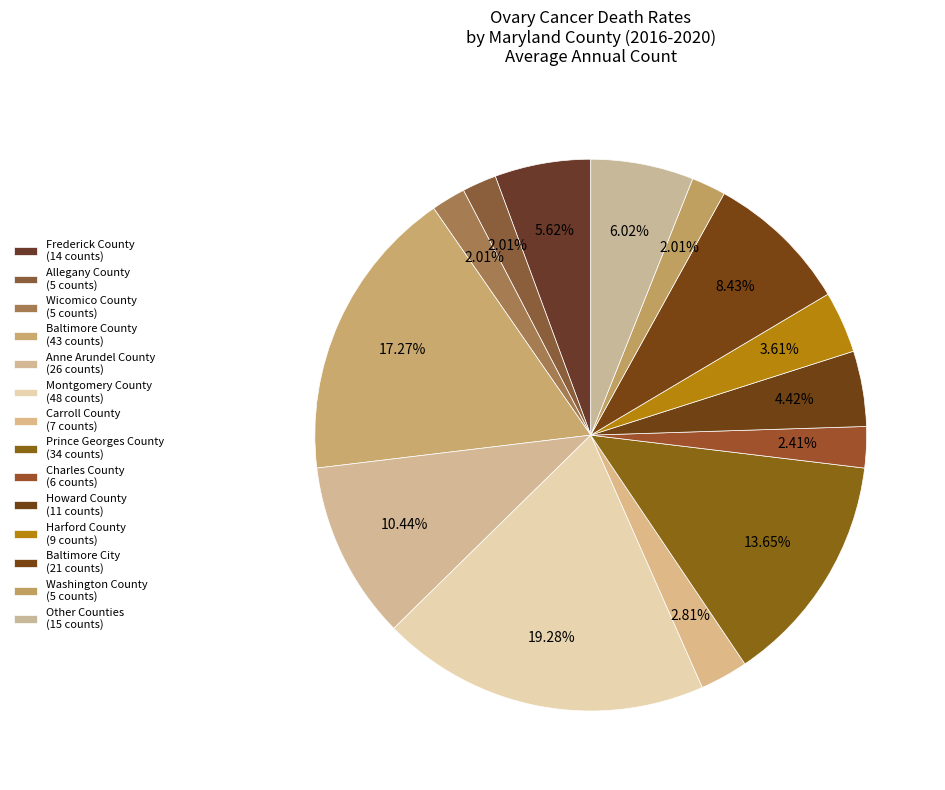

How many slices are in this pie chart?

14